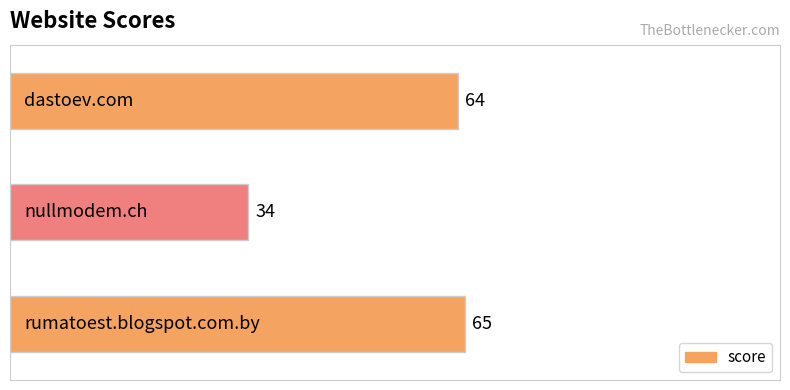

Reading bottom to top, transcribe all the data shown in this chart.

65	34	64